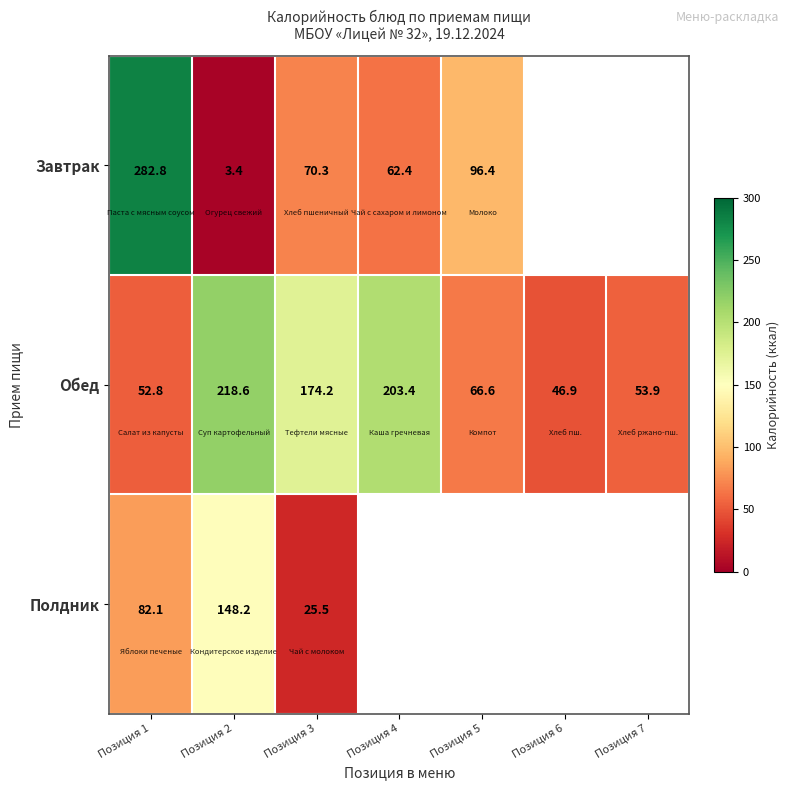

Rank the series at Позиция 3 from lowest to highest value.

Полдник, Завтрак, Обед